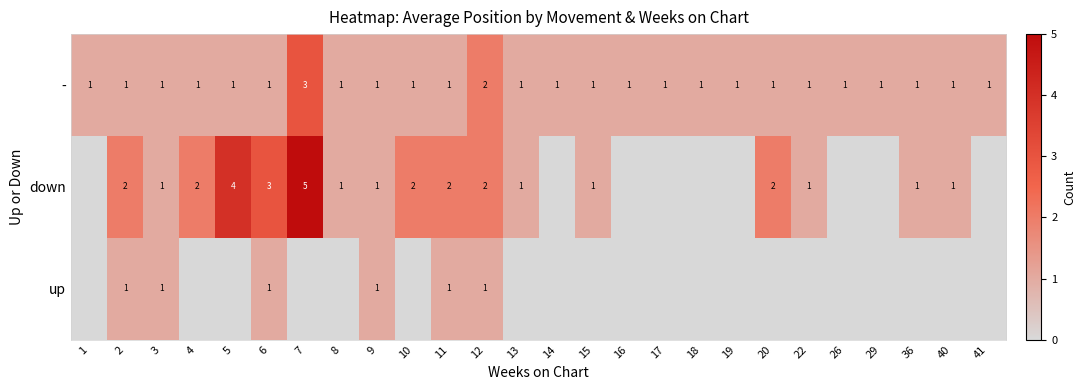

The value of up at 11 is 1. True or false?

True